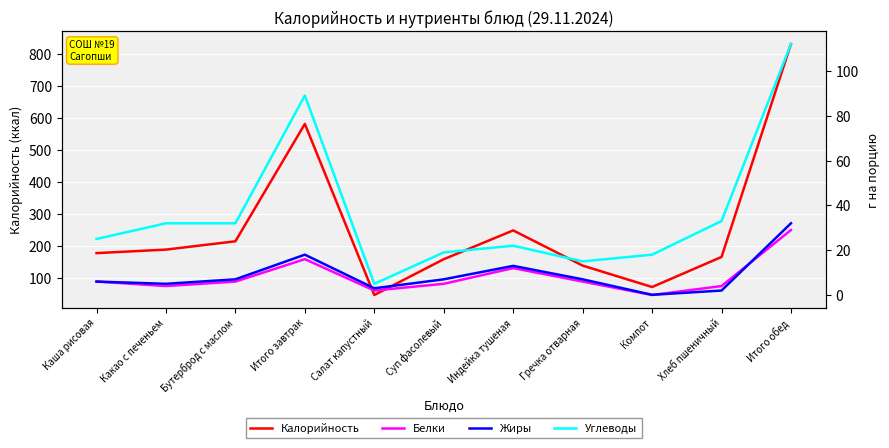

What are all the series names shown in the legend?

Калорийность, Белки, Жиры, Углеводы